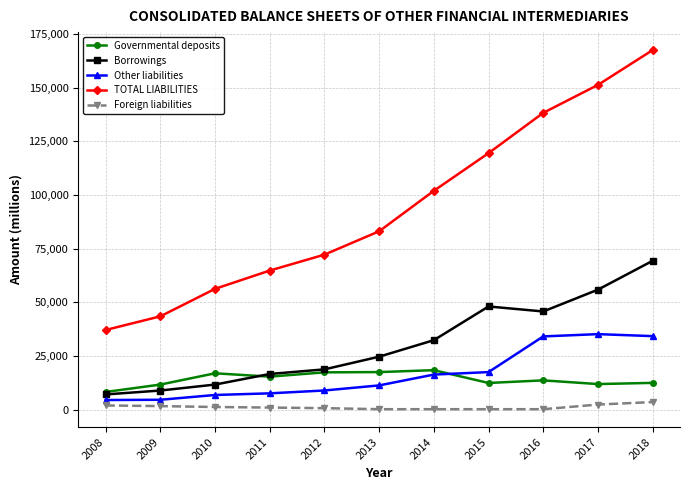

Where does the Governmental deposits series first go above 13744?

2010